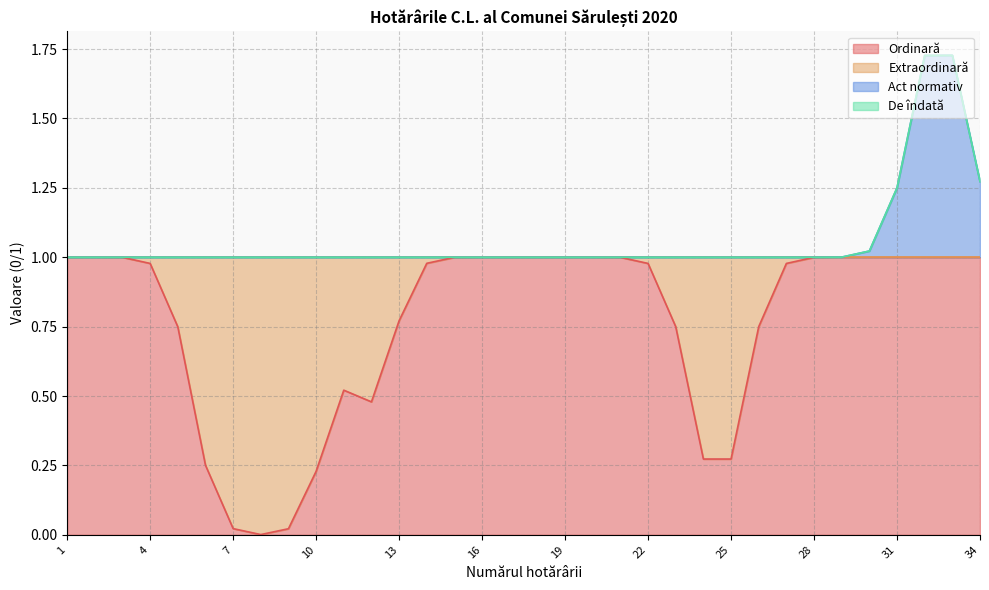

The Ordinară series shows 0.6 at 19. True or false?

False